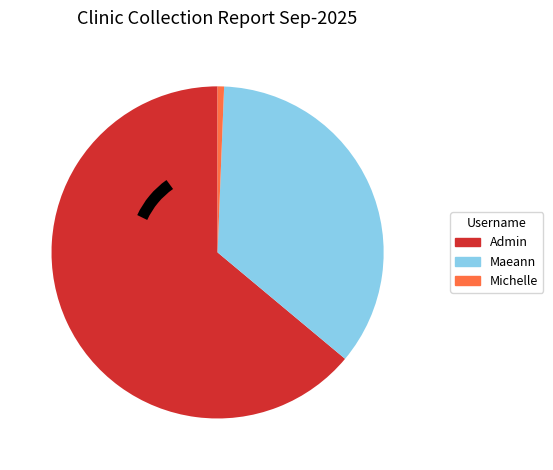

Which slice represents more than half of the pie?

Admin